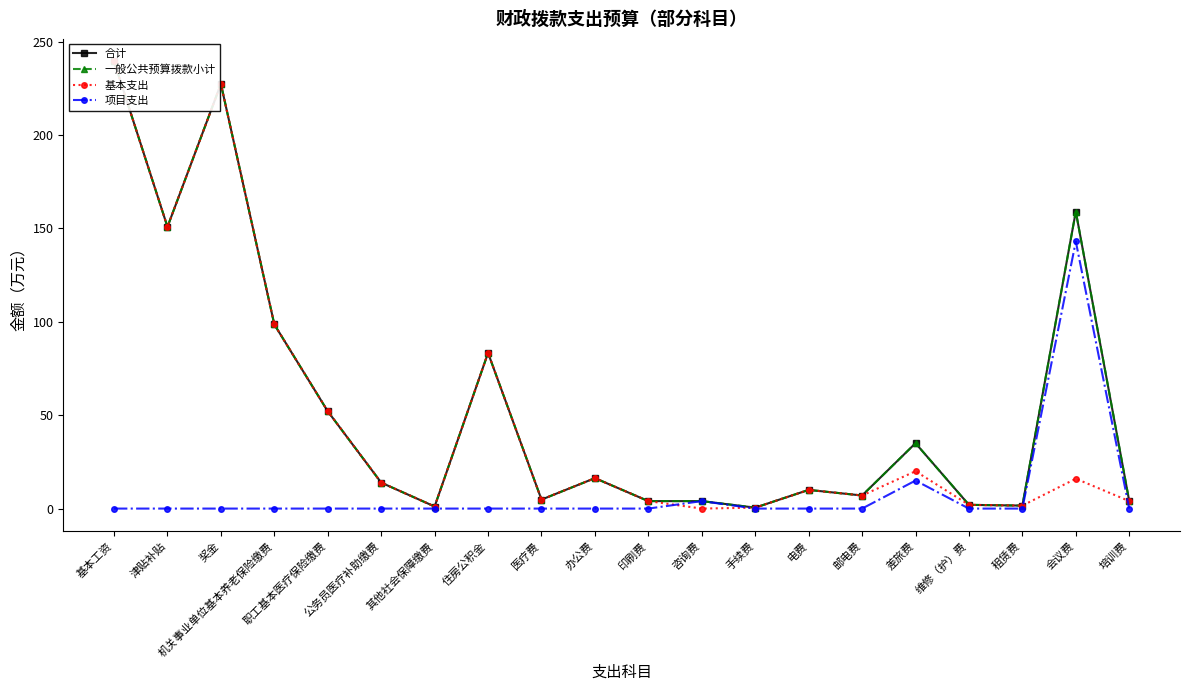

Which has a higher value, 咨询费 or 其他社会保障缴费?

咨询费